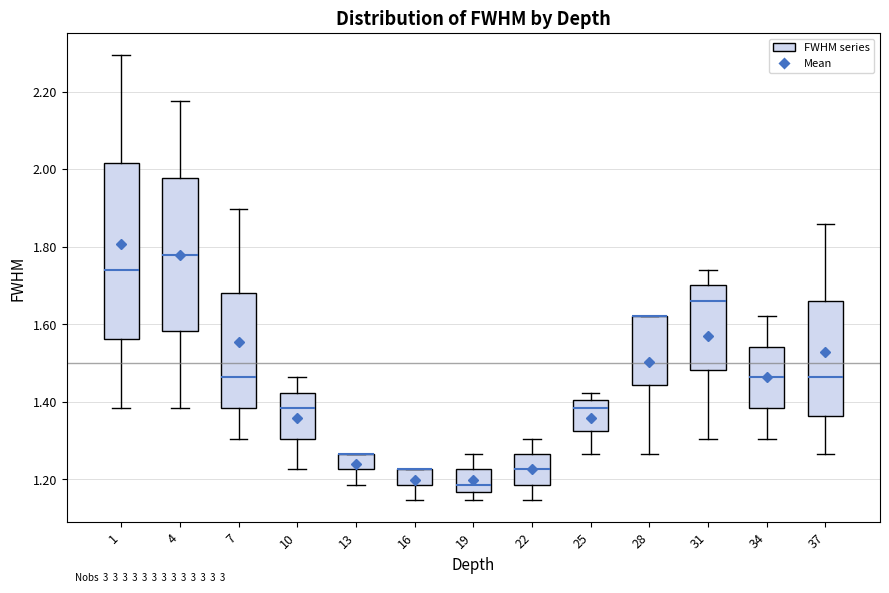

Reading left to right, read every box against the y-axis: the position of its median line, the range the box covers, and the ends of its whiskers. The values are not printed on the chart, so give them approximately, as read against the axis.

1: median 1.74, box 1.56 to 2.02, whiskers 1.38 to 2.30
4: median 1.78, box 1.58 to 1.98, whiskers 1.38 to 2.18
7: median 1.46, box 1.38 to 1.68, whiskers 1.30 to 1.90
10: median 1.38, box 1.30 to 1.42, whiskers 1.22 to 1.46
13: median 1.26 (drawn on the box's upper edge), box 1.22 to 1.26, whiskers 1.18 to 1.26
16: median 1.22 (drawn on the box's upper edge), box 1.18 to 1.22, whiskers 1.14 to 1.22
19: median 1.18, box 1.16 to 1.22, whiskers 1.14 to 1.26
22: median 1.22, box 1.18 to 1.26, whiskers 1.14 to 1.30
25: median 1.38, box 1.32 to 1.40, whiskers 1.26 to 1.42
28: median 1.62 (drawn on the box's upper edge), box 1.44 to 1.62, whiskers 1.26 to 1.62
31: median 1.66, box 1.48 to 1.70, whiskers 1.30 to 1.74
34: median 1.46, box 1.38 to 1.54, whiskers 1.30 to 1.62
37: median 1.46, box 1.36 to 1.66, whiskers 1.26 to 1.86